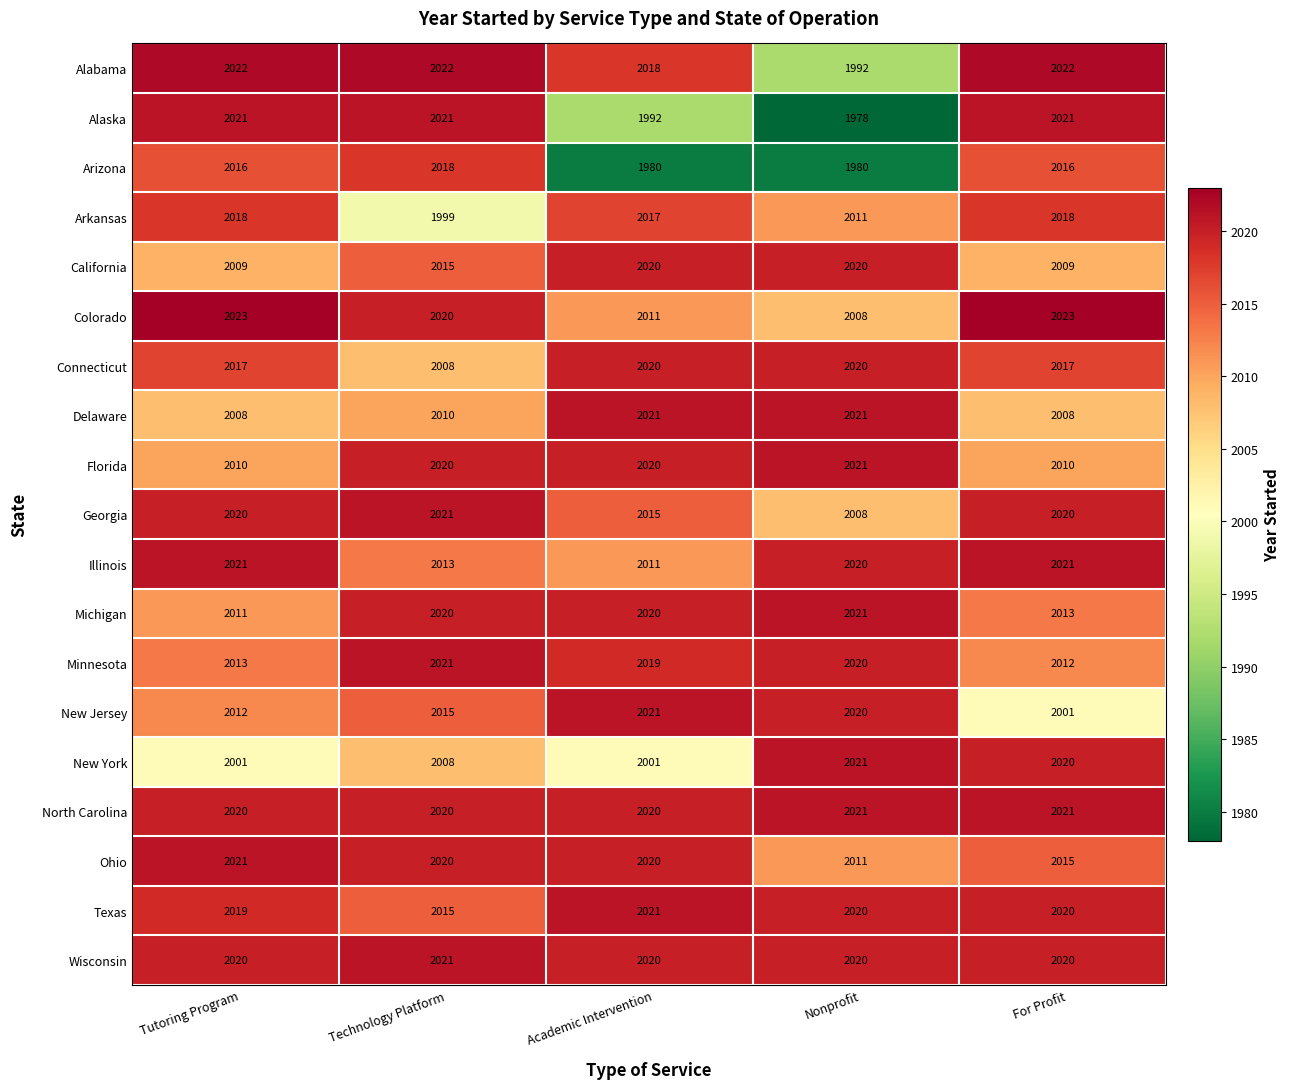

True or false: Georgia has a value of 2015 at Academic Intervention.

True